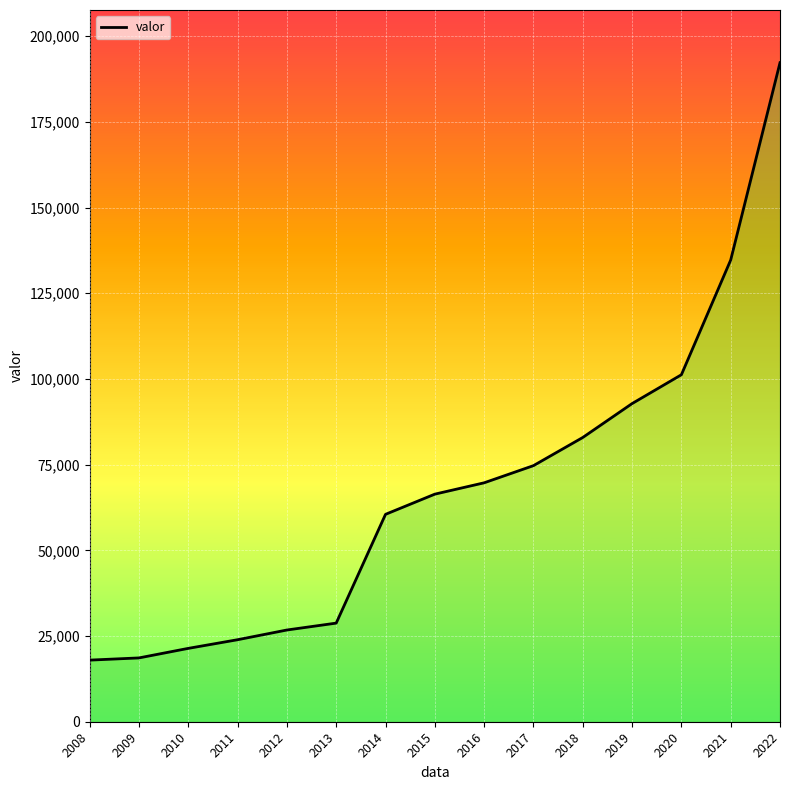

What is the greatest value displayed?

192238